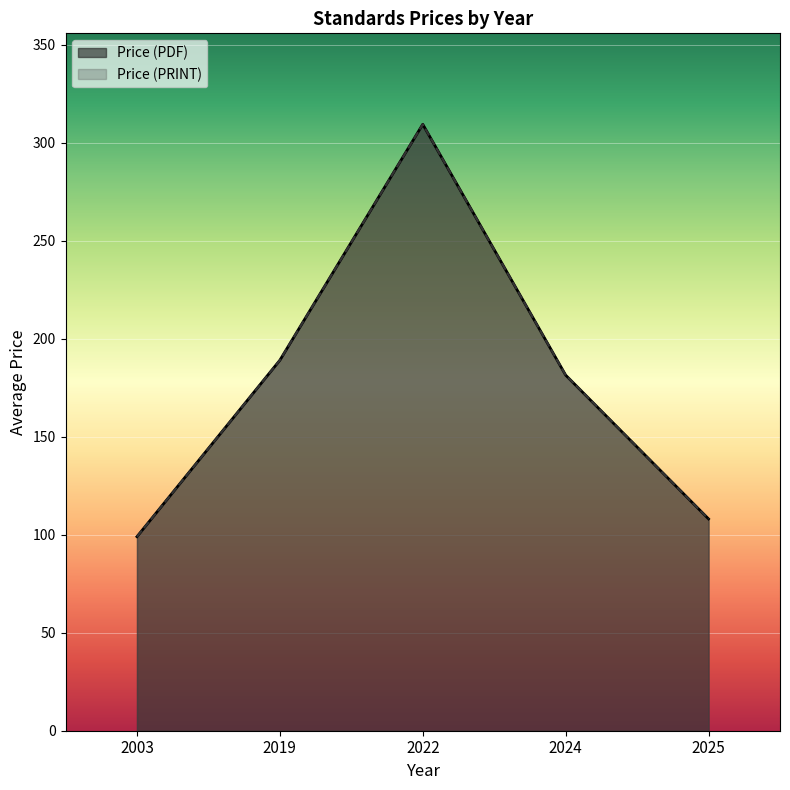

True or false: Price (PRINT) and Price (PDF) cross at least once.

False